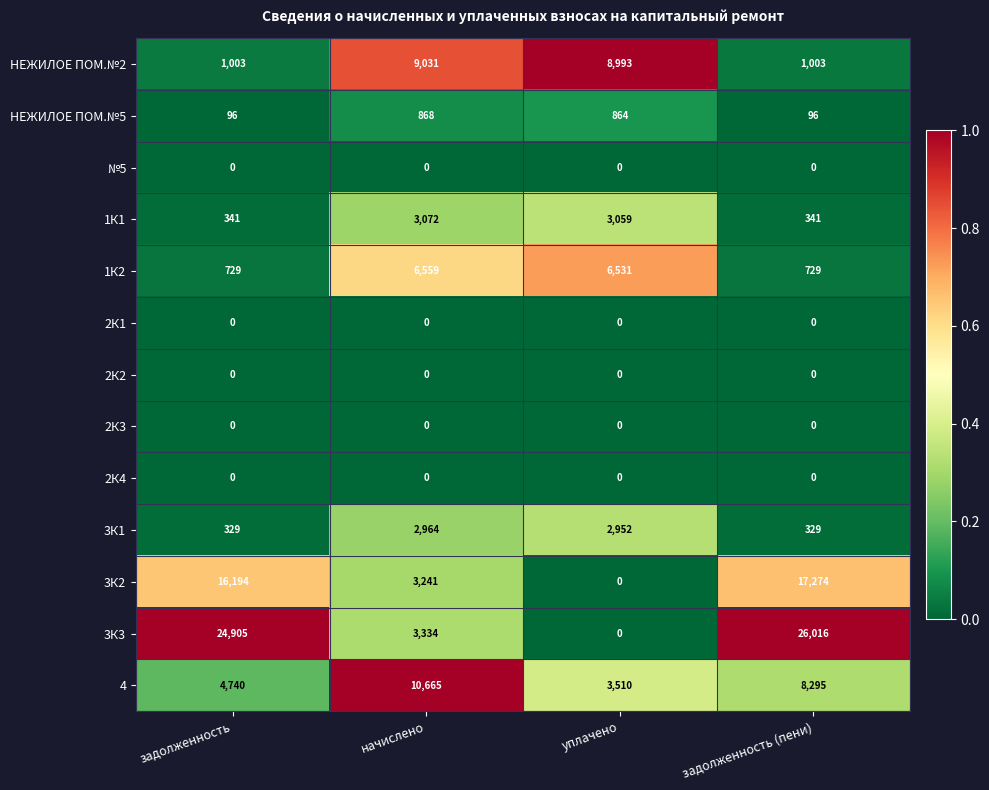

What is the sum of all НЕЖИЛОЕ ПОМ.№2 values?

20030